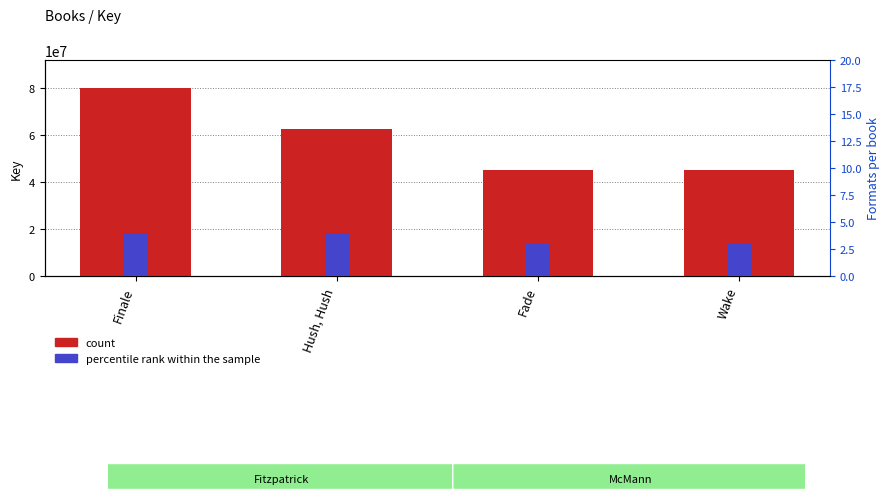

At which category is the sum across all series the highest?

Finale